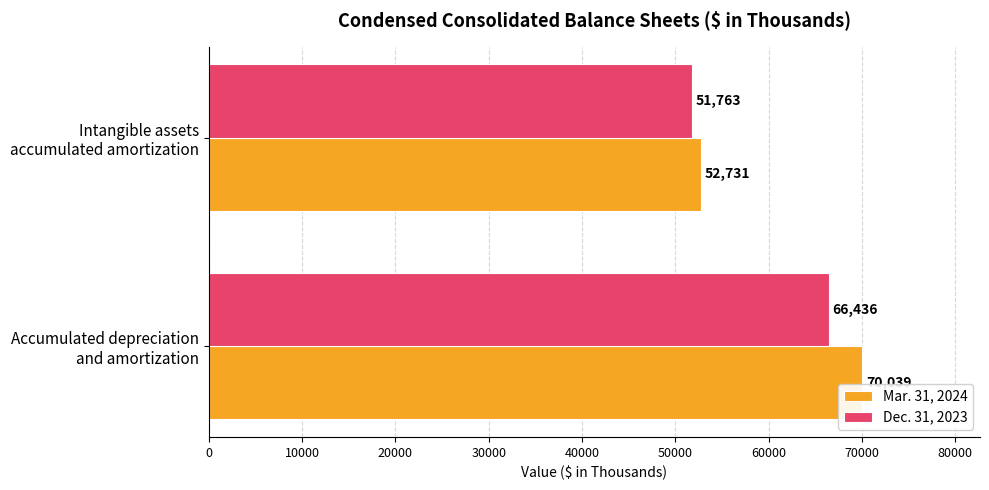

Which series has the widest spread of values?

Mar. 31, 2024